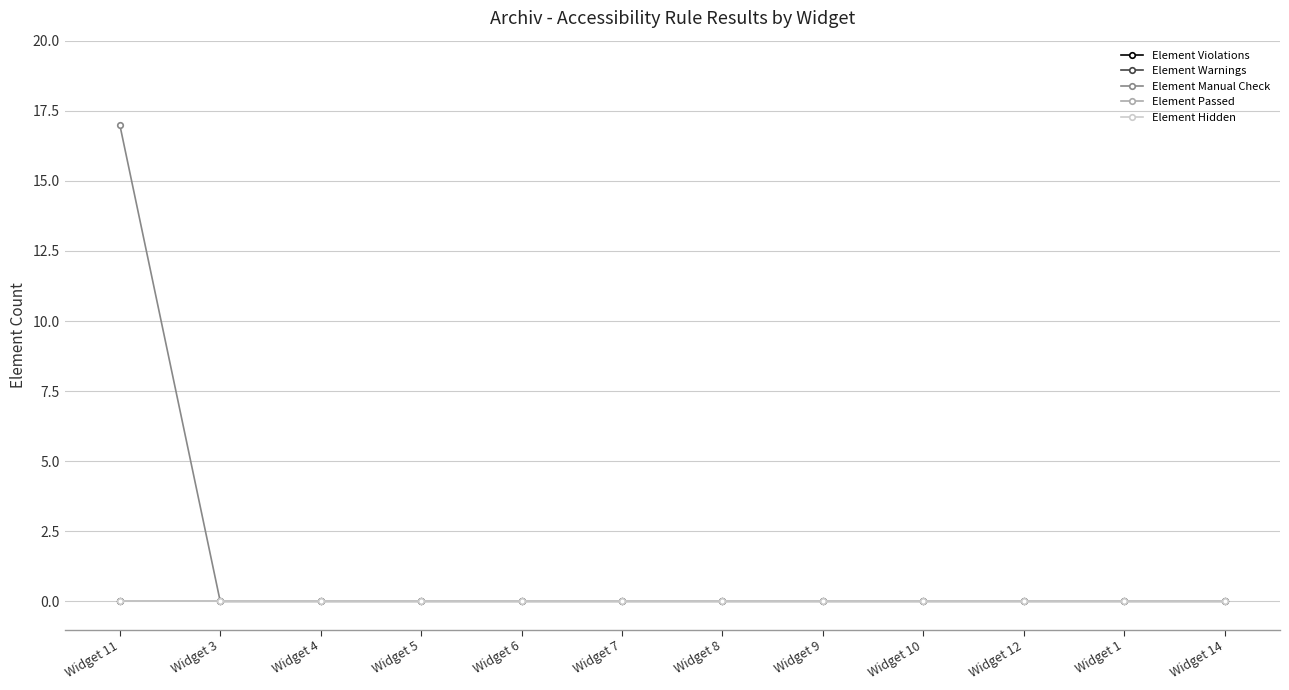

Is this an area chart (filled region under the line)?

No